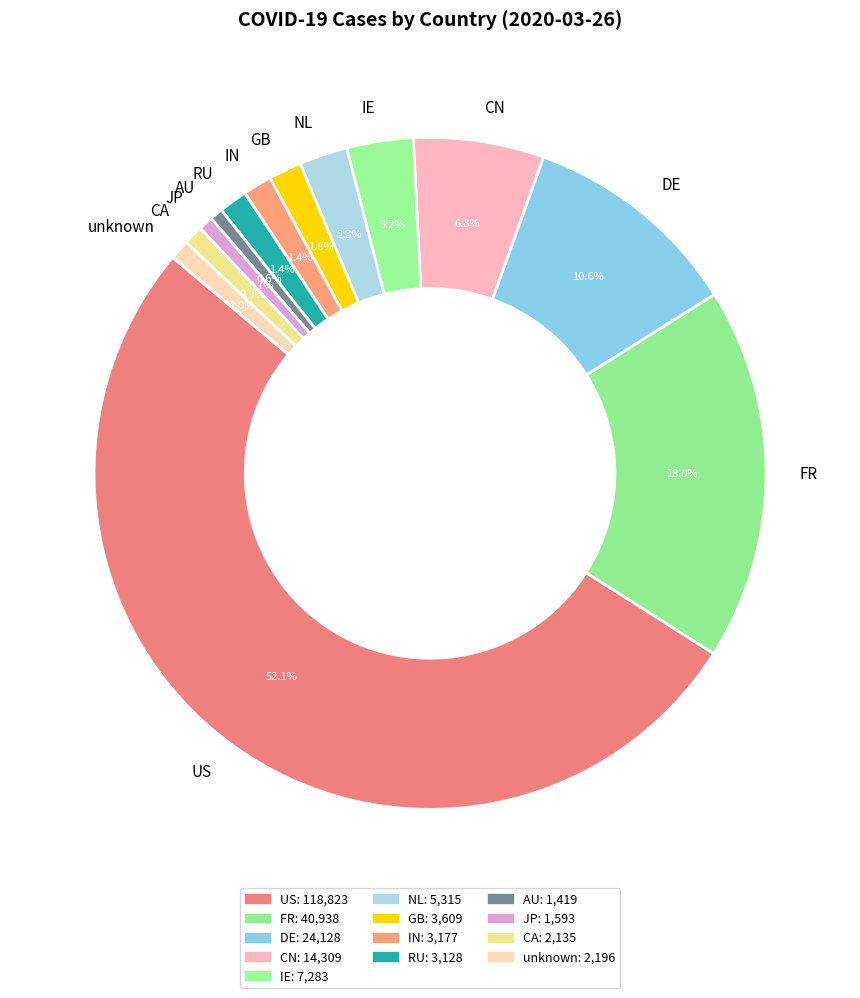

What percentage do IN and JP together represent?

2.1%